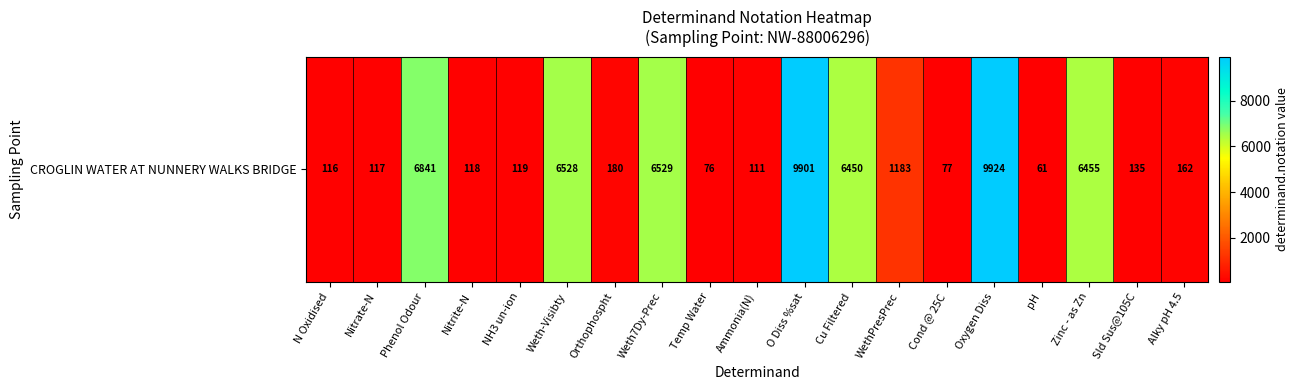

The chart shows a value of 6455 at Zinc - as Zn. True or false?

True